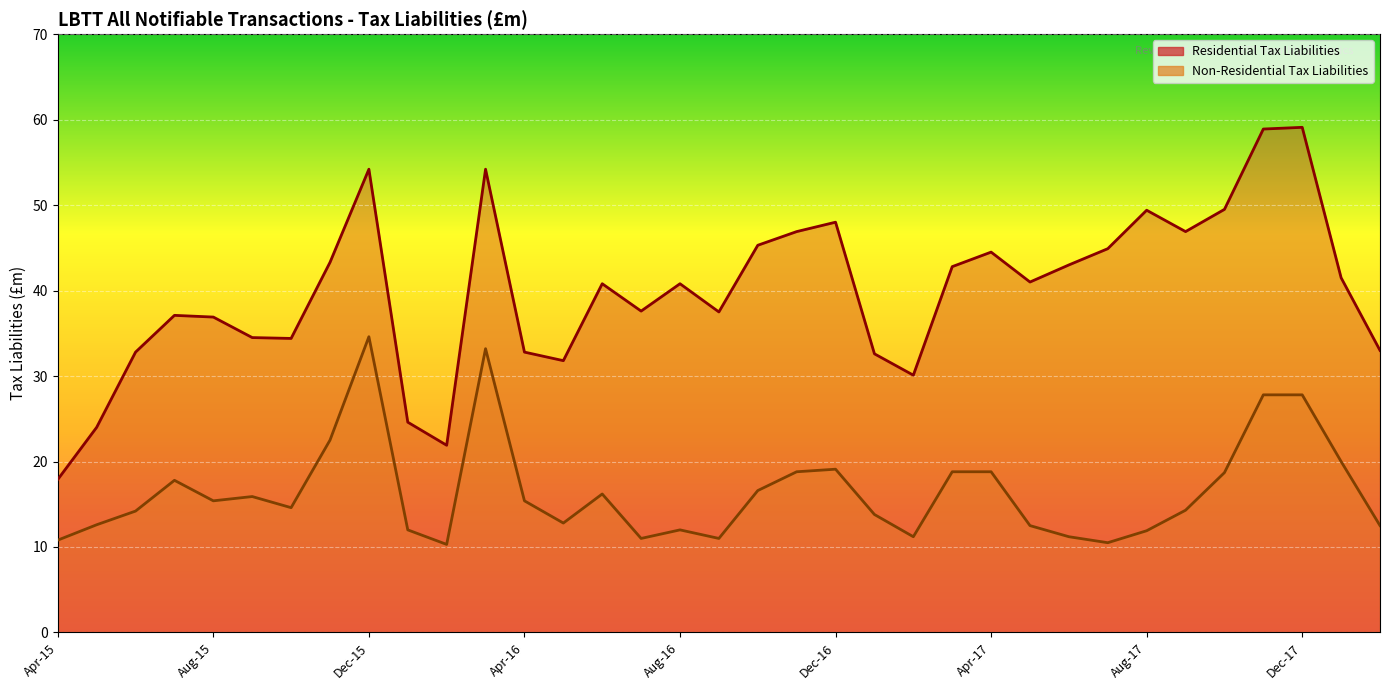

At Jul-15, list the series in order from largest to smallest.

Residential Tax Liabilities, Non-Residential Tax Liabilities